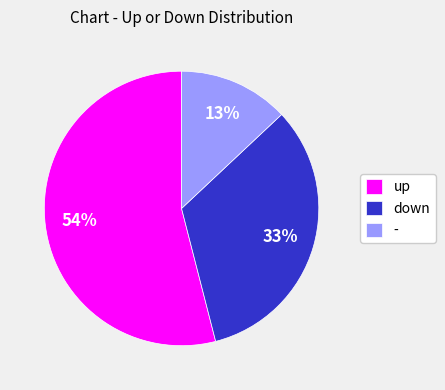

To the nearest percent, what percentage of the pie is -?

13%